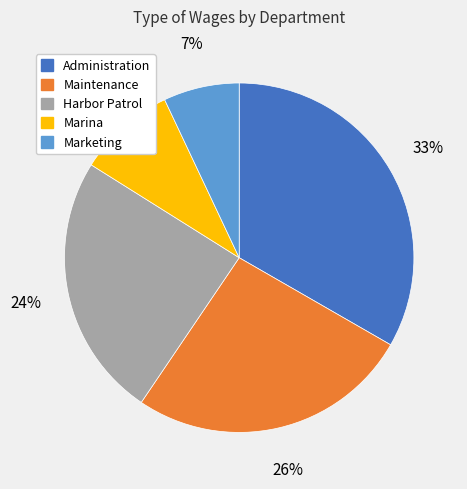

Combined, do Harbor Patrol and Maintenance account for over 50%?

Yes